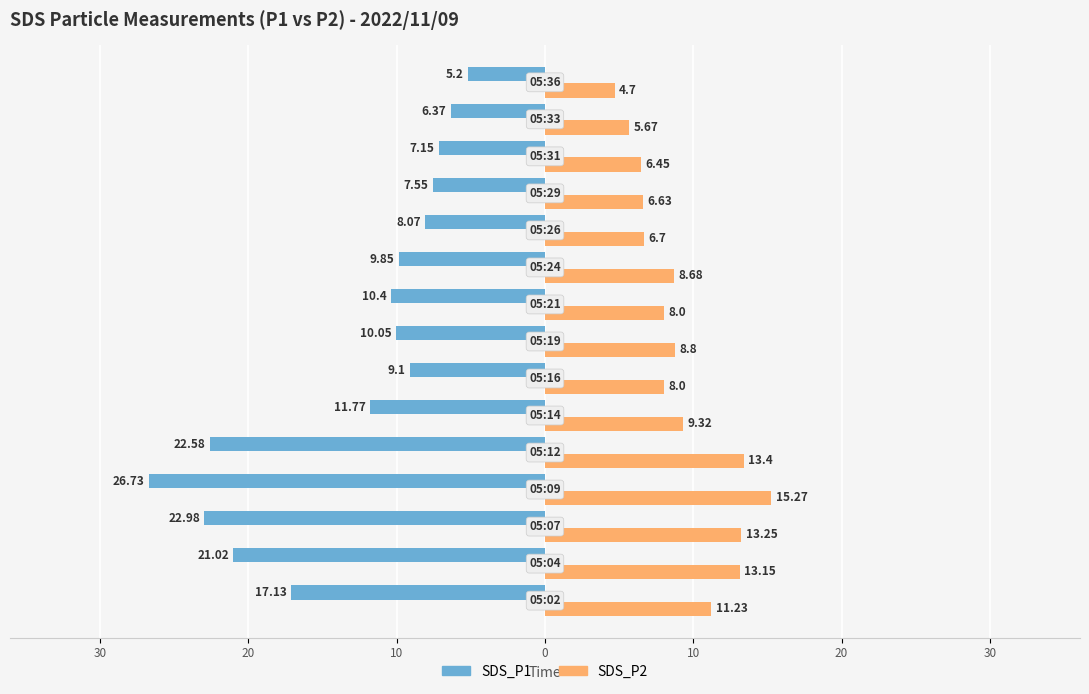

What are all the series names shown in the legend?

SDS_P1, SDS_P2